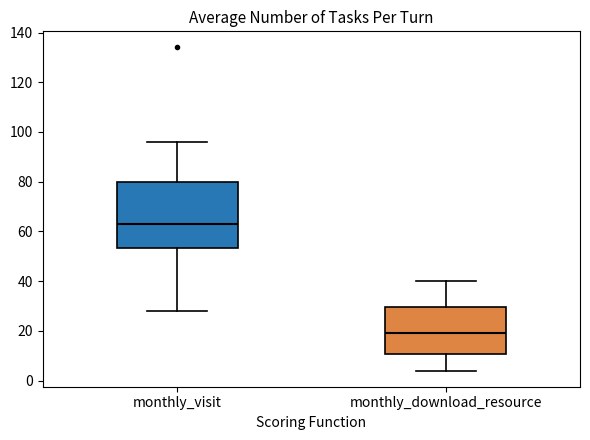

Which box's median line is the highest?

monthly_visit